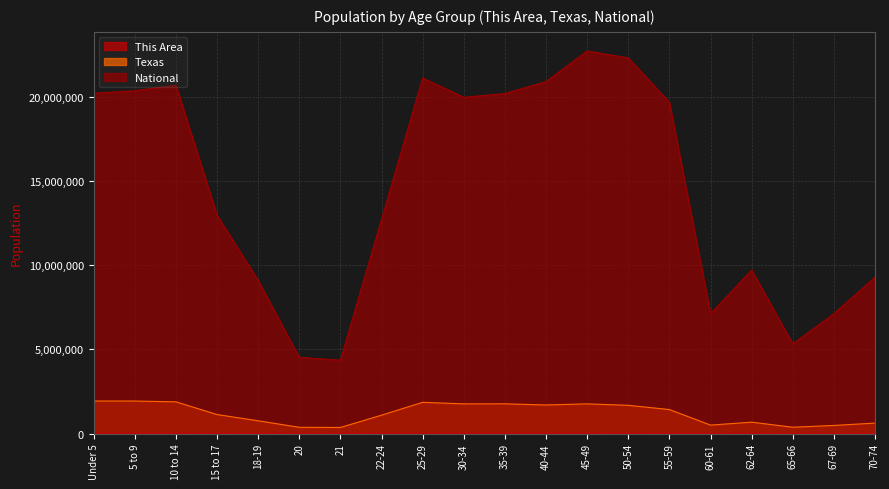

How many data points does each series have?

20